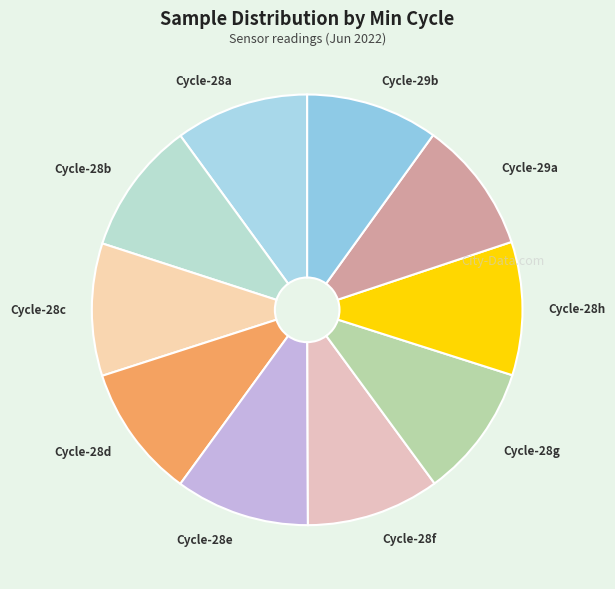

Is there any slice that represents more than half of the pie?

No